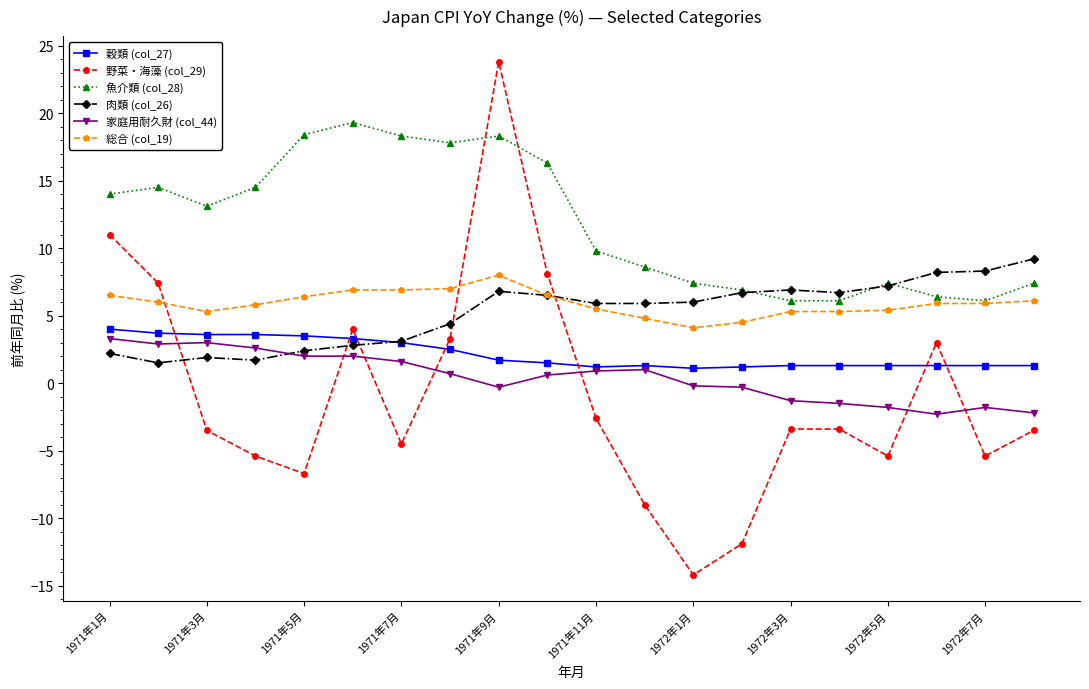

What is the value of the 魚介類 (col_28) point at the 16th from the left?

6.1